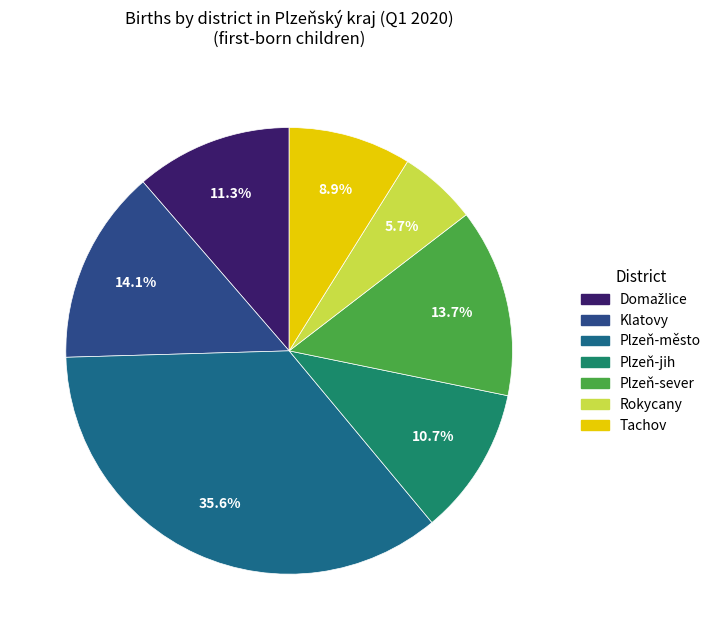

How many slices are in this pie chart?

7